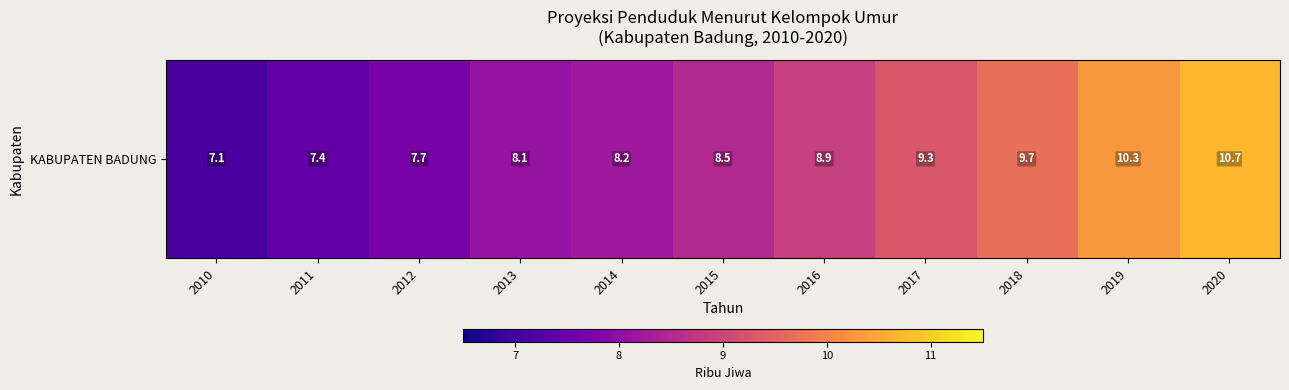

What value does the data have at 2015?

8.5